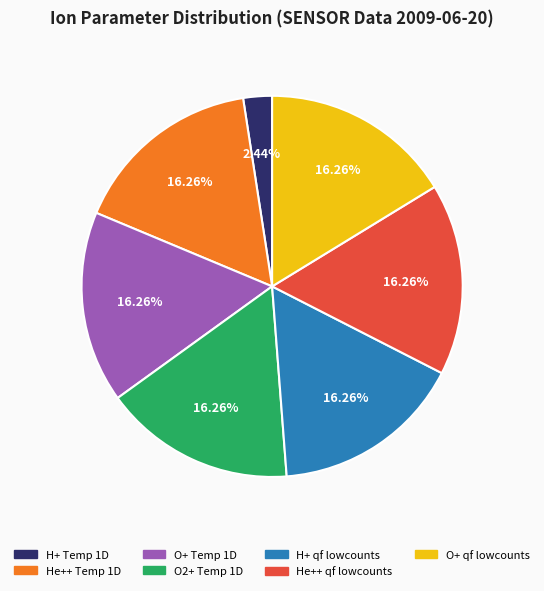

Is there any slice that represents more than half of the pie?

No